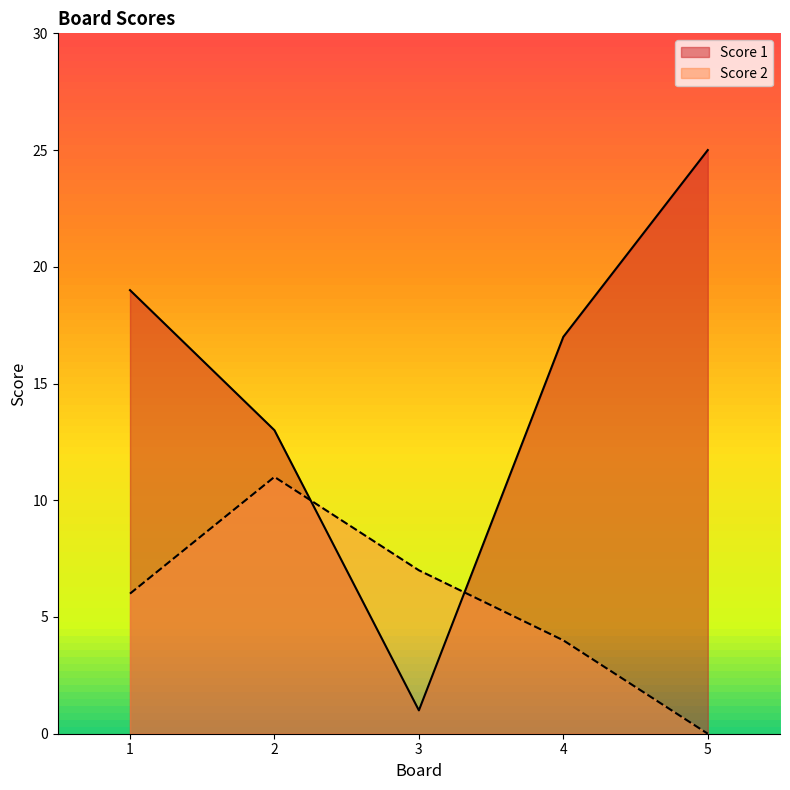

What is the sum of the Score 1 values at 5 and 3?

26